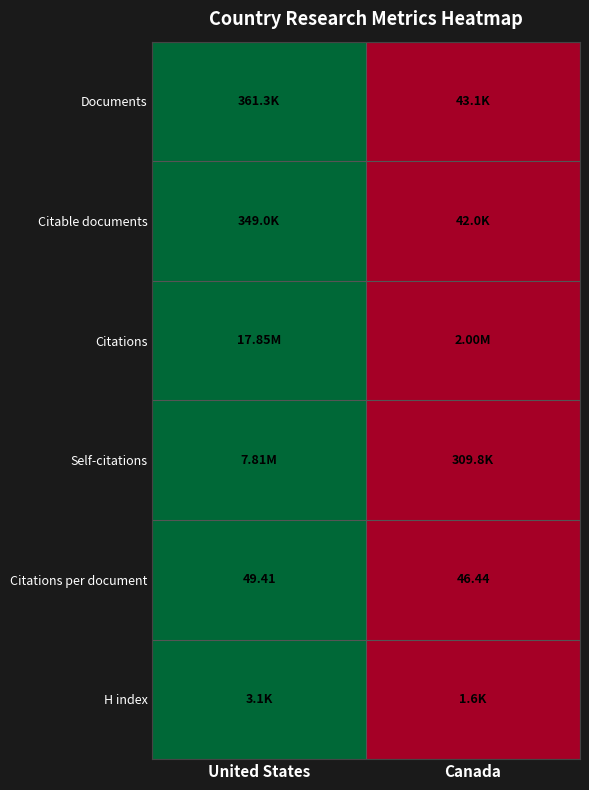

Where is Citations per document nearest to the value 47?

Canada